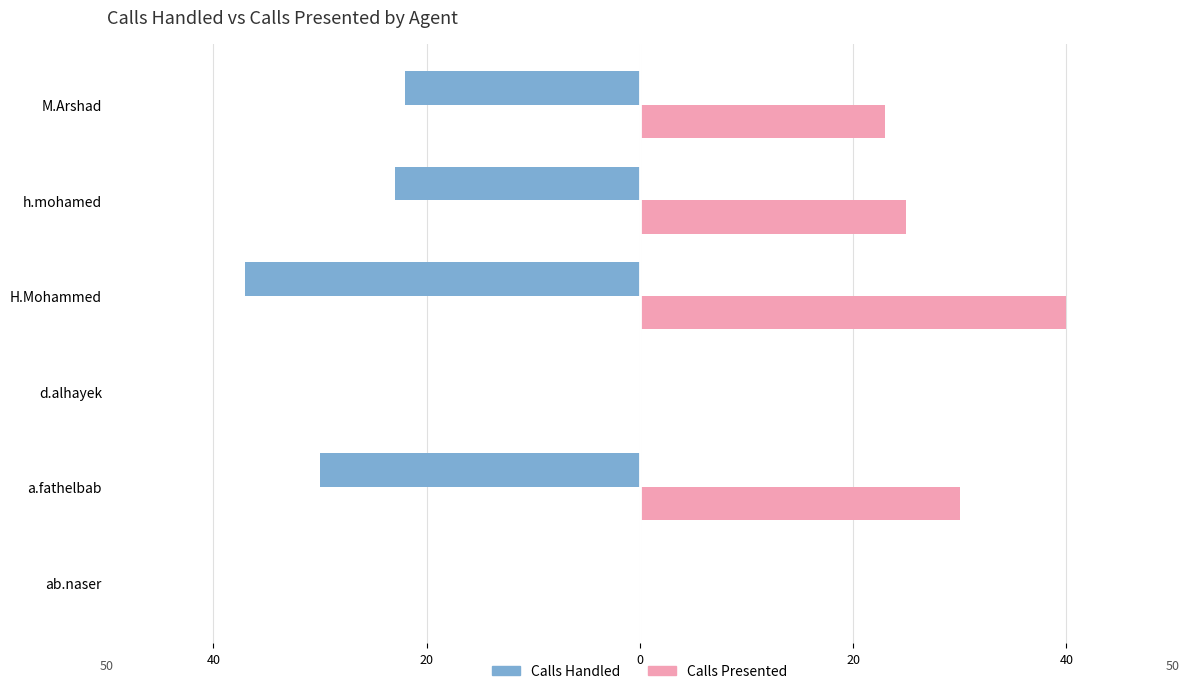

What are all the series names shown in the legend?

Calls Handled, Calls Presented